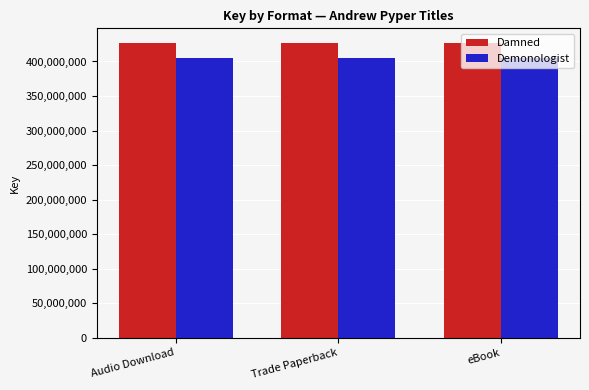

Rank the series by their average value, from lowest to highest.

Demonologist, Damned